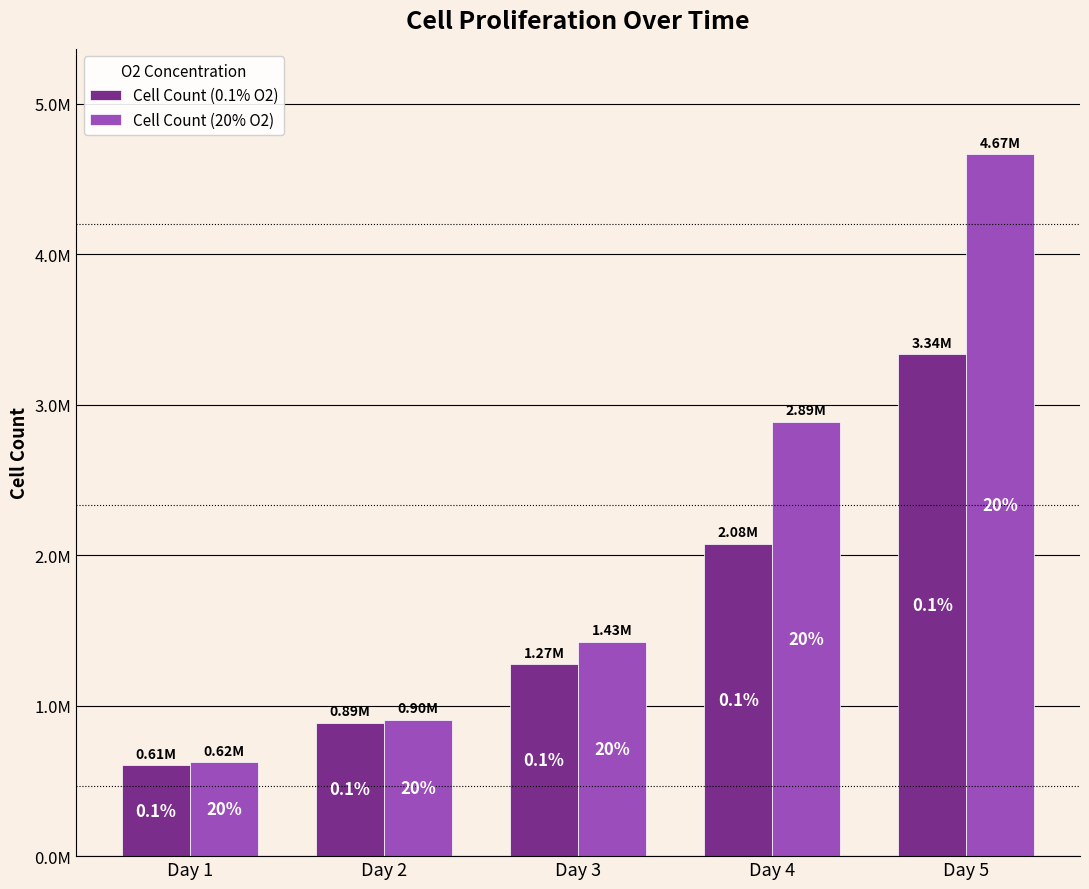

What are all the series names shown in the legend?

Cell Count (0.1% O2), Cell Count (20% O2)